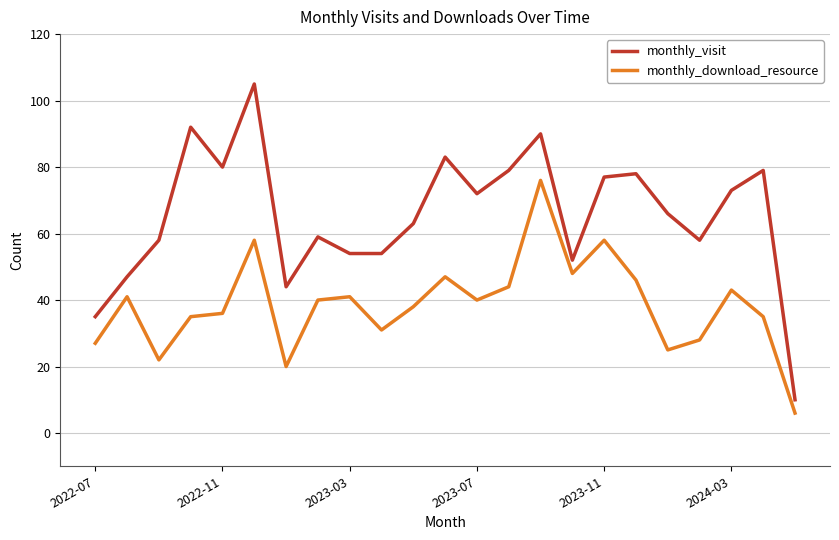

True or false: monthly_download_resource and monthly_visit cross at least once.

False